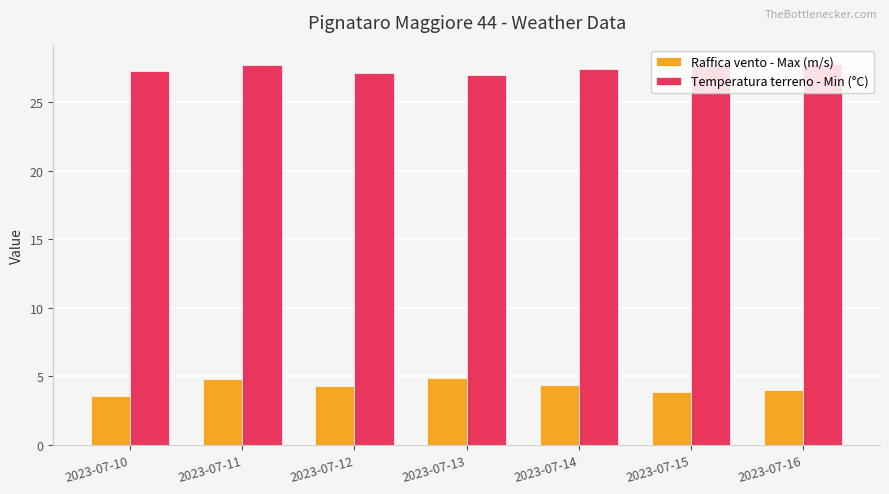

Are the bars grouped side by side (vs. stacked)?

Yes